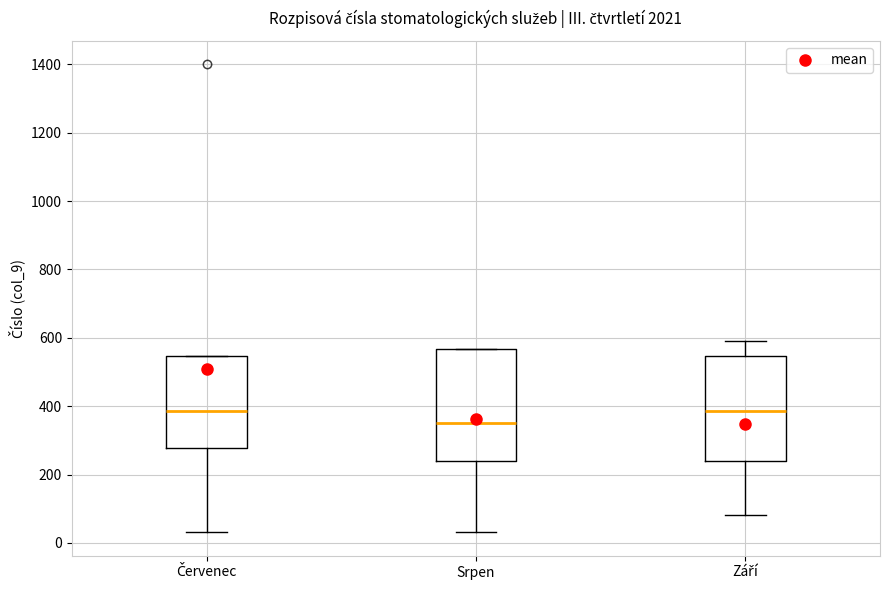

Comparing the boxes themselves (not the whiskers), which one is the tallest?

Srpen